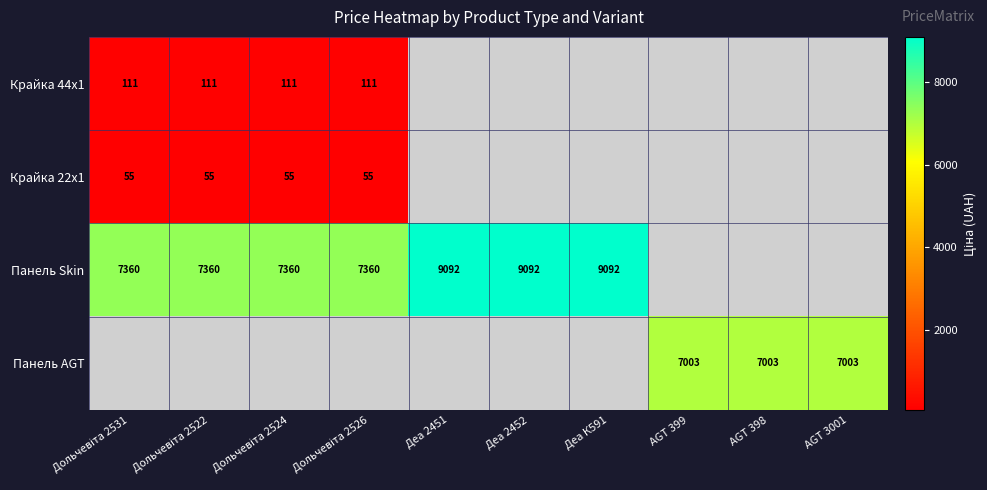

How many series are shown in this chart?

4